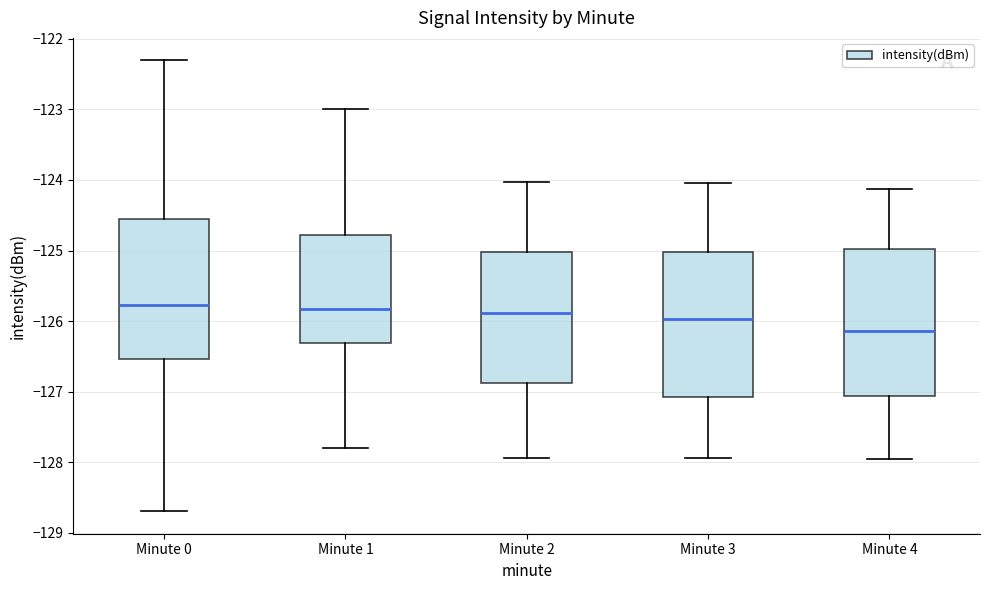

Reading left to right, read every box against the y-axis: the position of its median line, the range the box covers, and the ends of its whiskers. The values are not printed on the chart, so give them approximately, as read against the axis.

Minute 0: median -125.8, box -126.5 to -124.5, whiskers -128.7 to -122.3
Minute 1: median -125.8, box -126.3 to -124.8, whiskers -127.8 to -123.0
Minute 2: median -125.9, box -126.9 to -125.0, whiskers -127.9 to -124.0
Minute 3: median -126.0, box -127.1 to -125.0, whiskers -127.9 to -124.0
Minute 4: median -126.1, box -127.1 to -125.0, whiskers -127.9 to -124.1